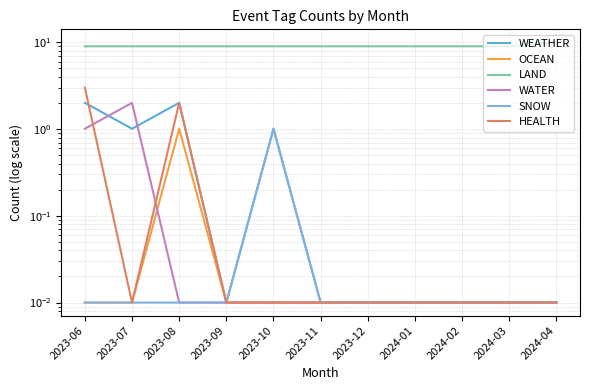

How many distinct data groups are displayed?

6